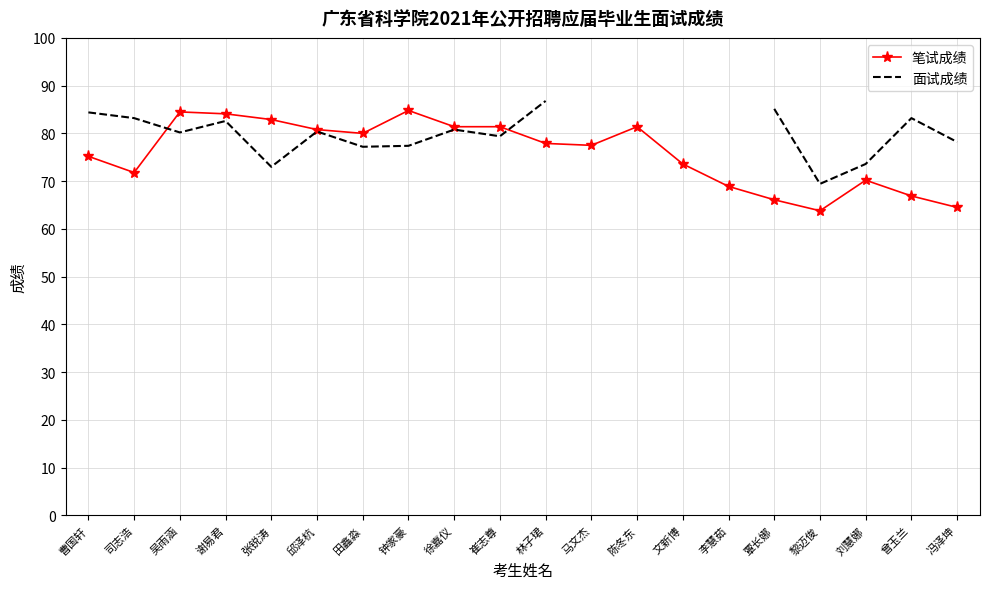

At which category does 笔试成绩 reach its first local valley?

司志浩